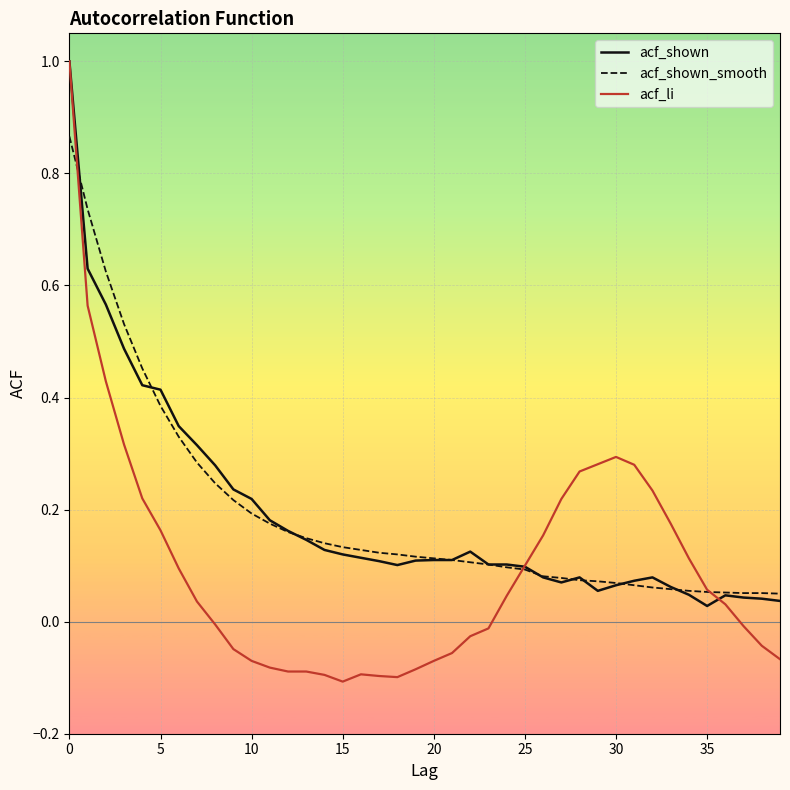

Which series has the widest spread of values?

acf_li